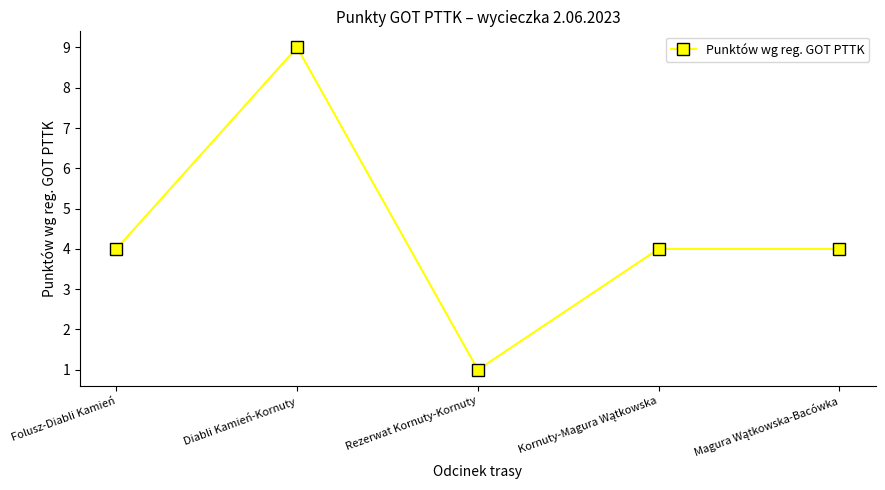

How many distinct data groups are displayed?

1